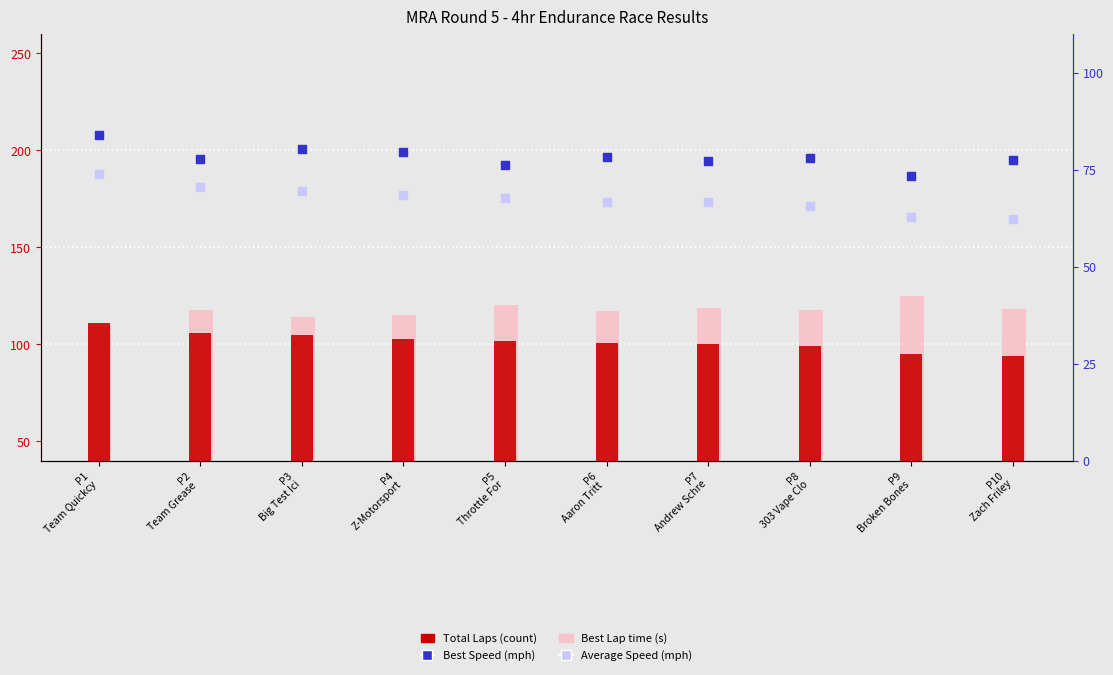

Which series contains the highest Y value?

Best Lap time (s)